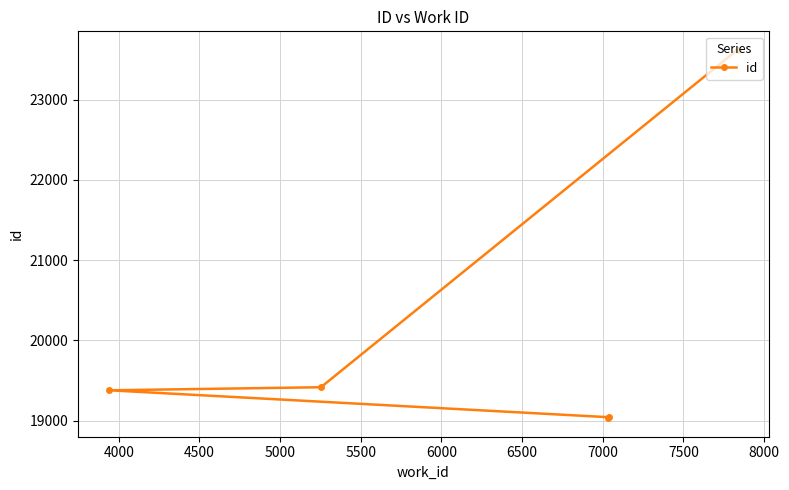

What is the maximum value shown in the chart?

23622